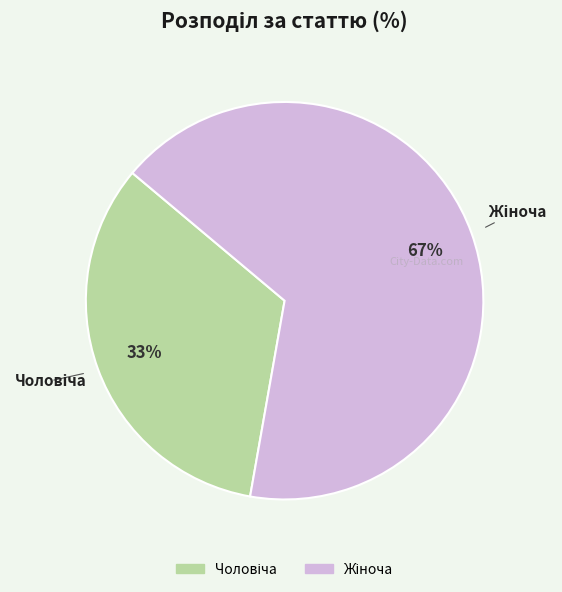

Is there a majority slice in this chart?

Yes